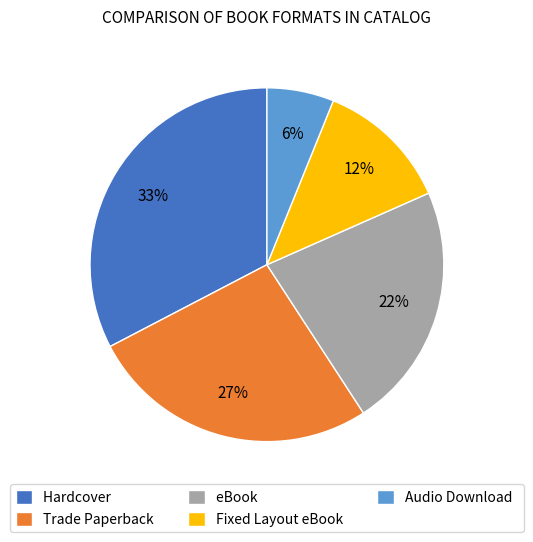

Is Hardcover the majority of the pie?

No